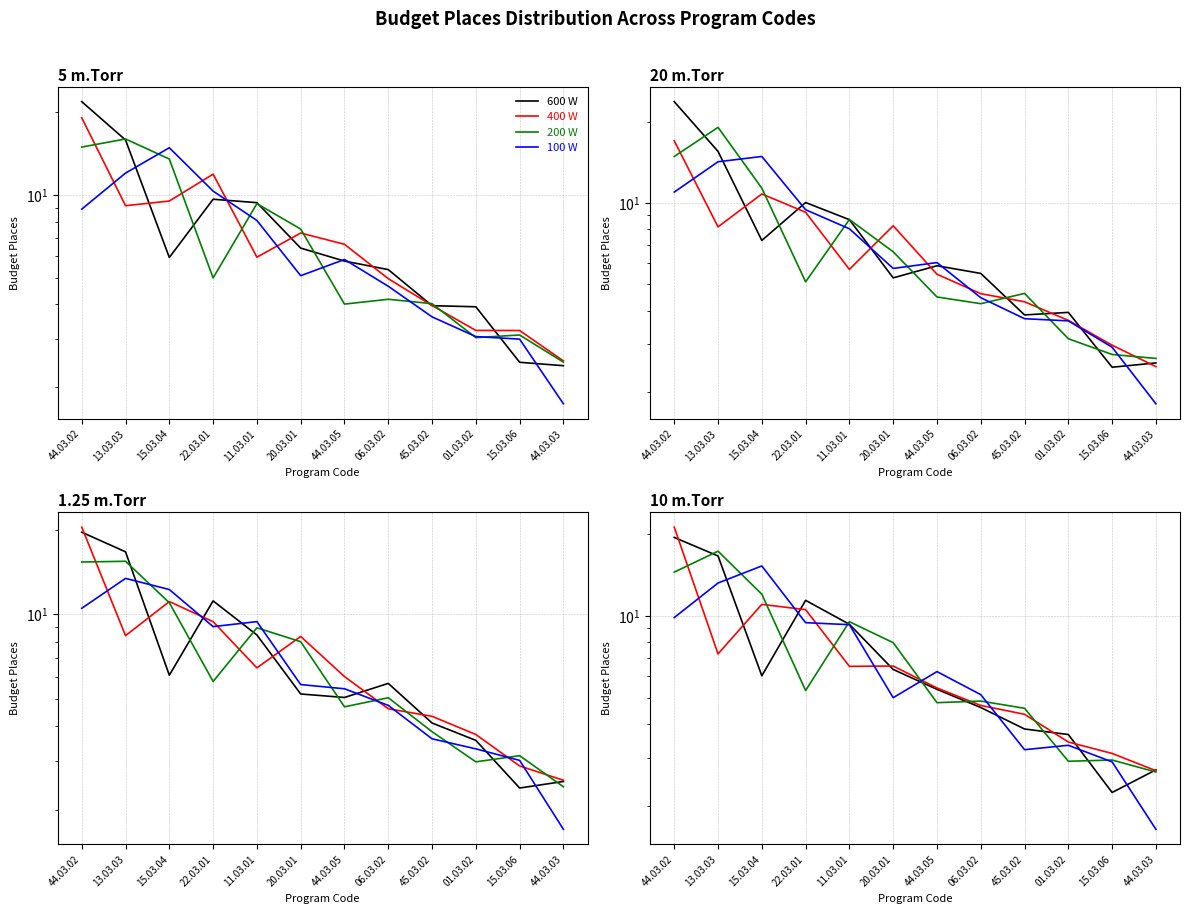

What are all the series names shown in the legend?

600 W, 400 W, 200 W, 100 W